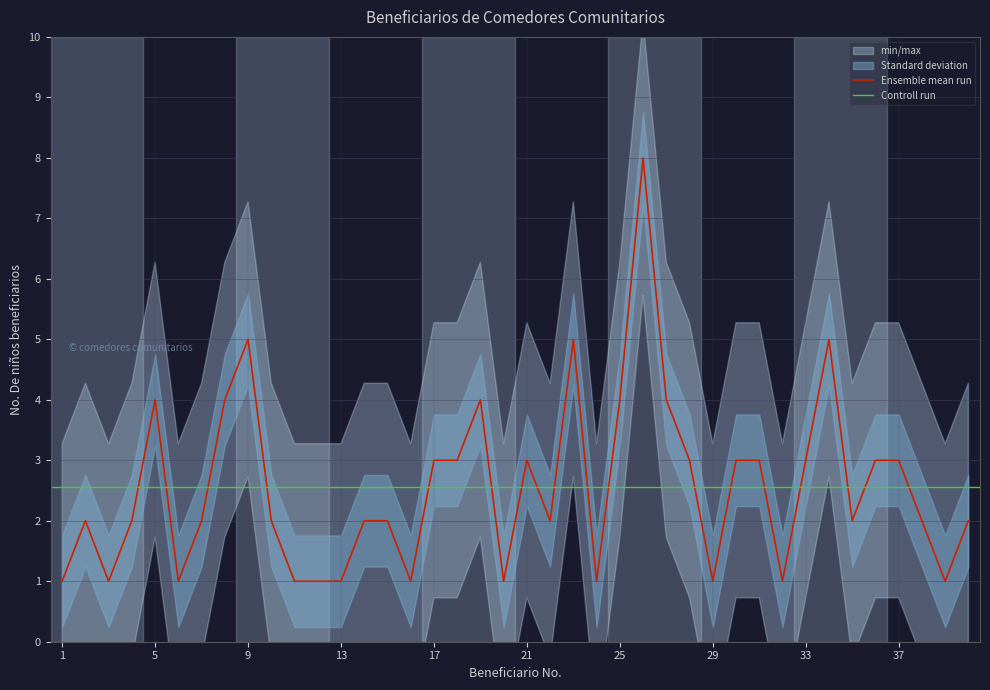

Reading left to right, extract all data points from this chart.

1	2	1	2	4	1	2	4	5	2	1	1	1	2	2	1	3	3	4	1	3	2	5	1	4	8	4	3	1	3	3	1	3	5	2	3	3	2	1	2